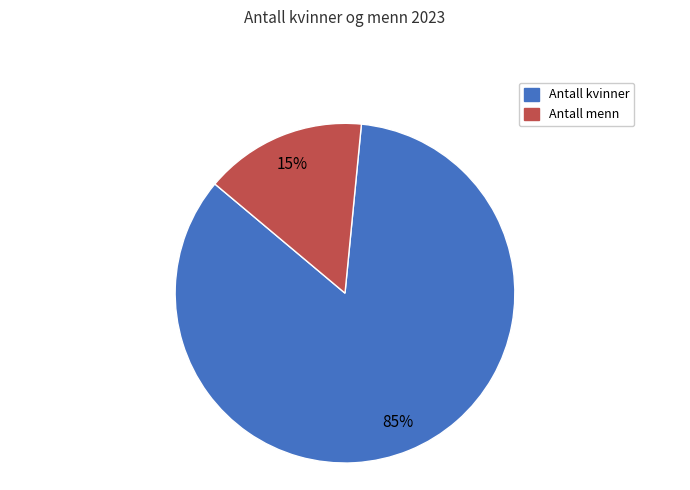

To the nearest percent, what percentage of the pie is Antall kvinner?

85%